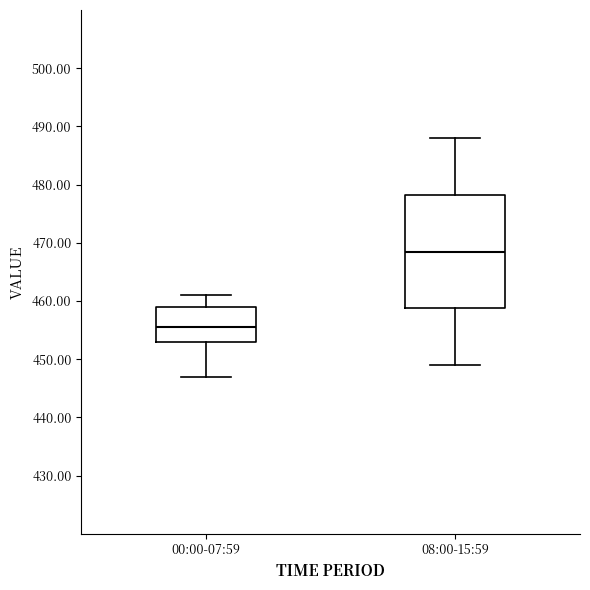

Where does the upper whisker of the box for 08:00-15:59 end on the y-axis? The values are not printed on the chart, so give them approximately, as read against the axis.

488